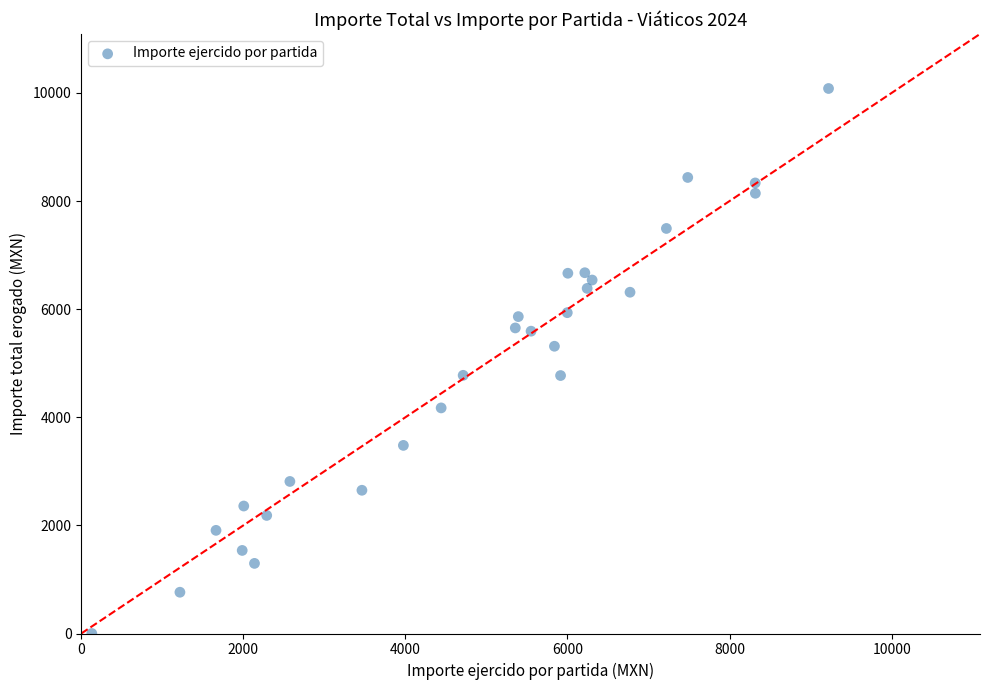

What is the range of X values (max minus min)?

9090.7